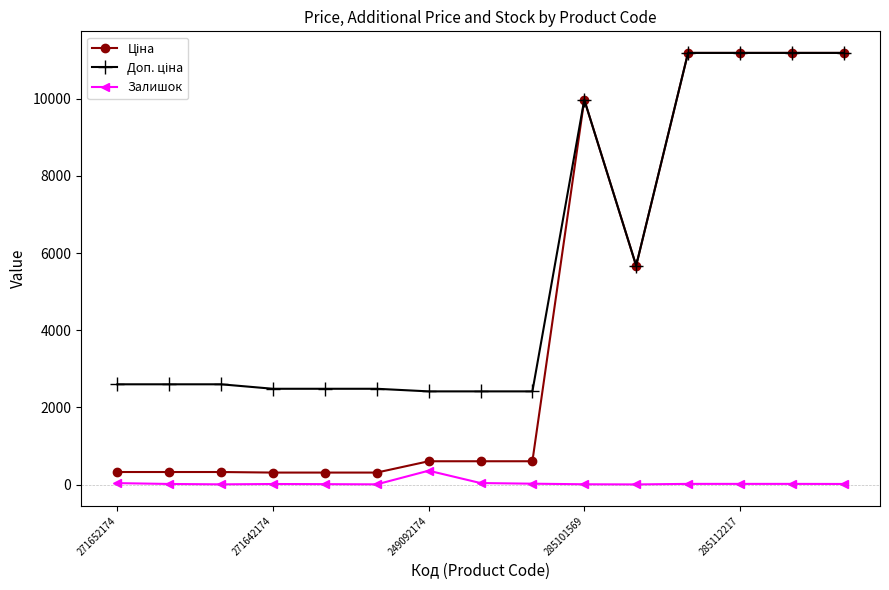

What is the greatest value displayed?

11188.2